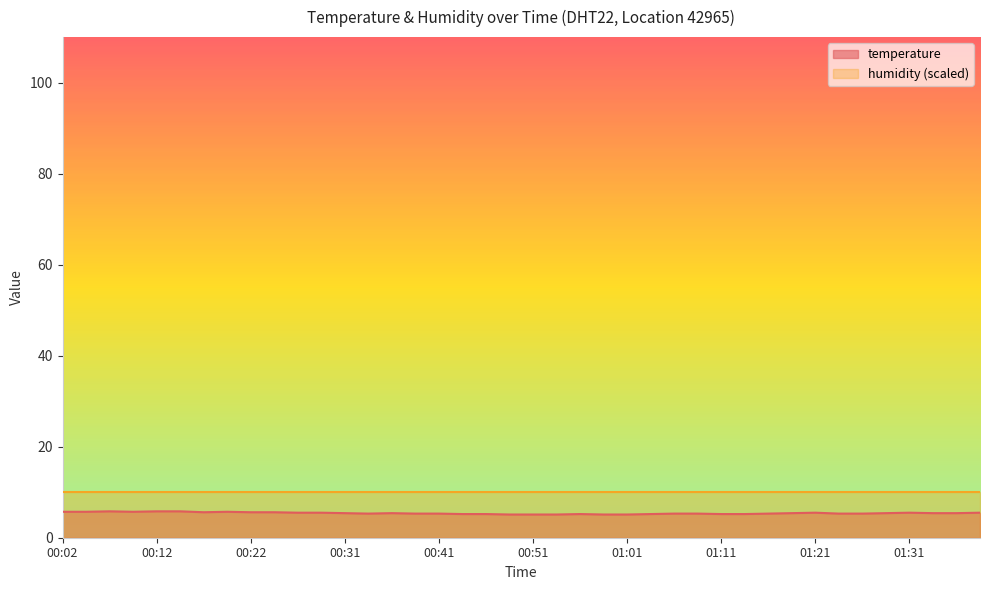

Count the number of data series in this chart.

2